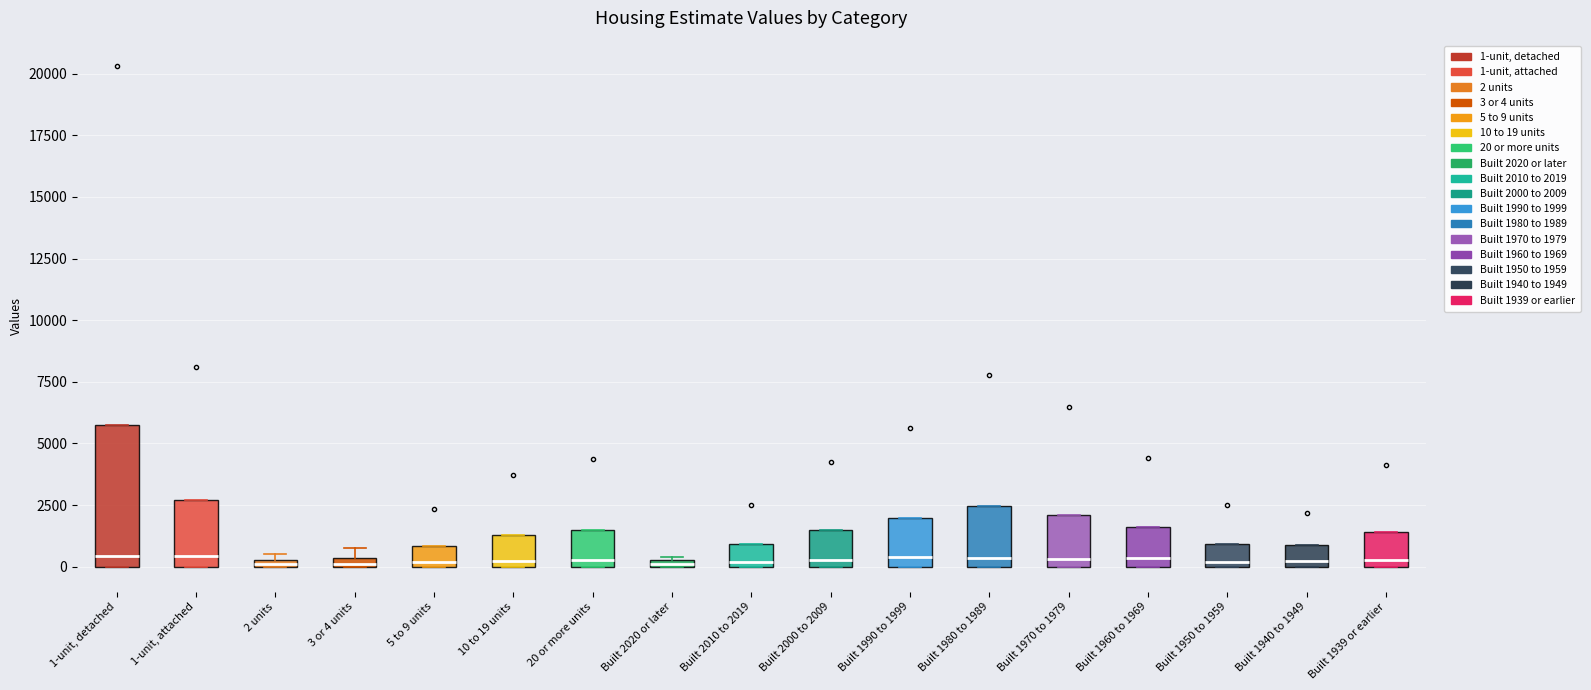

Which box is the tallest, from its lower edge to its upper edge?

1-unit, detached